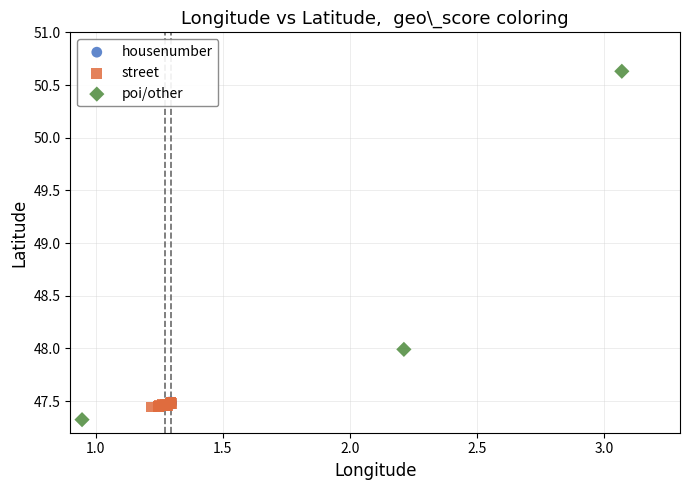

Which series has the largest Y range (max minus min)?

poi/other